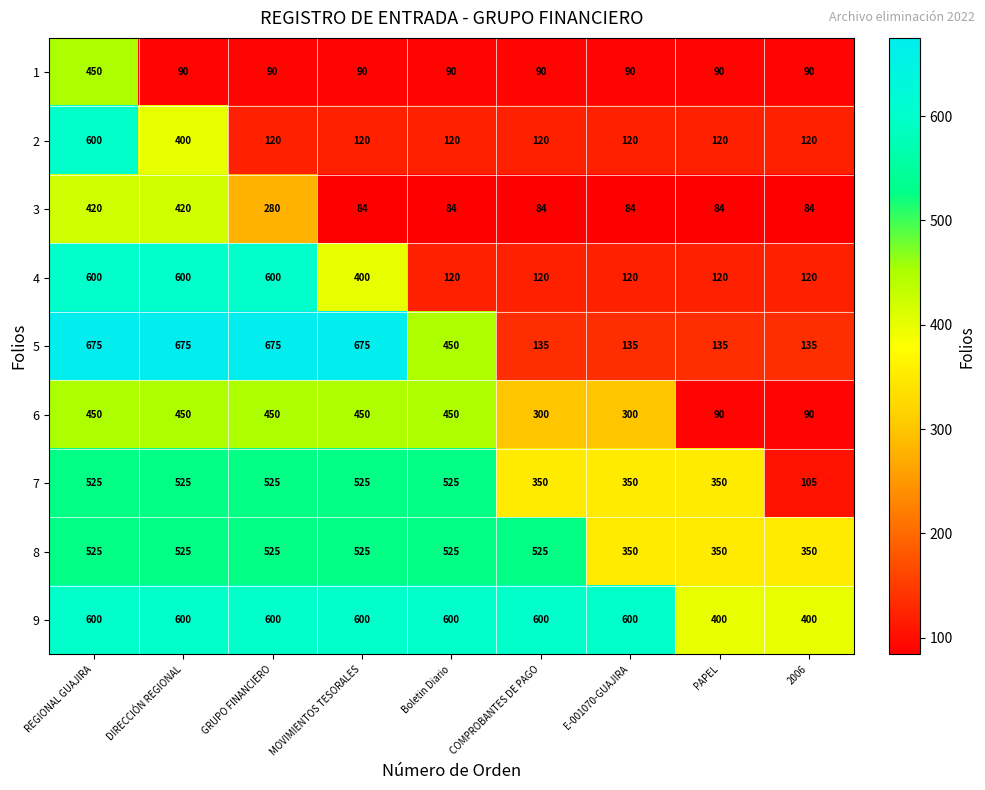

At which label is 2 closest to 360?

DIRECCIÓN REGIONAL